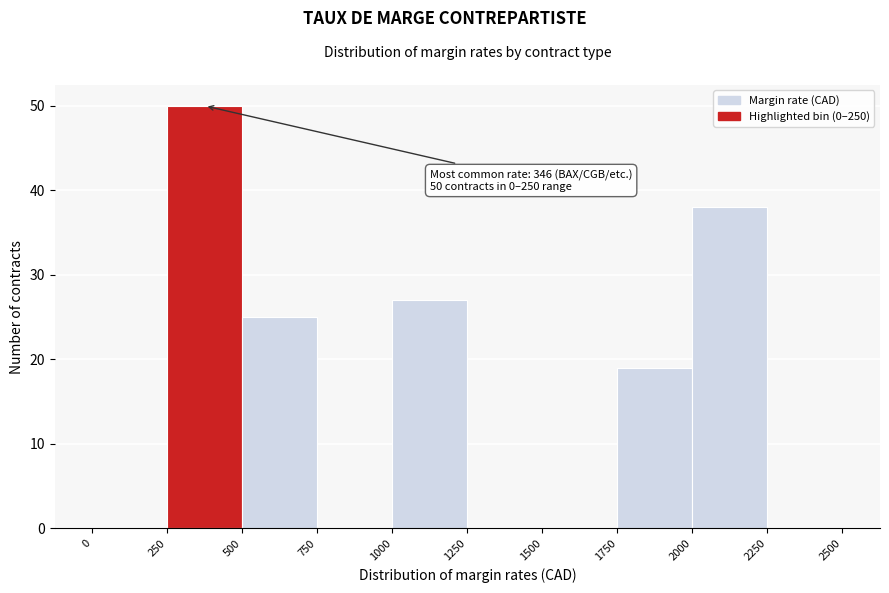

Which range on the x-axis has the tallest bar?

250 to 500